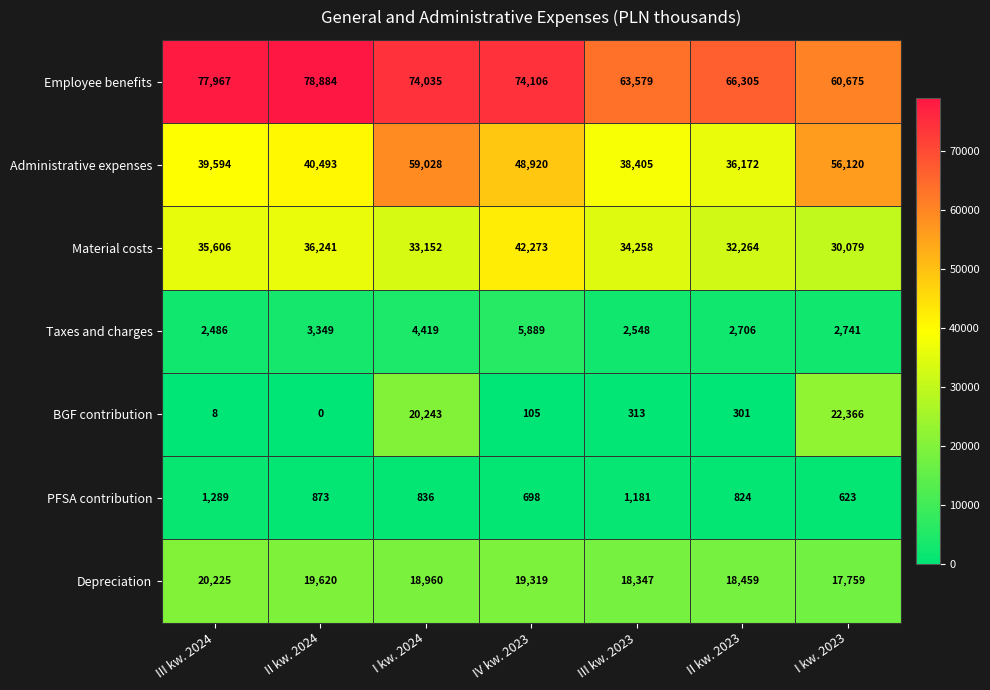

What is the lowest value of the Taxes and charges series?

2486